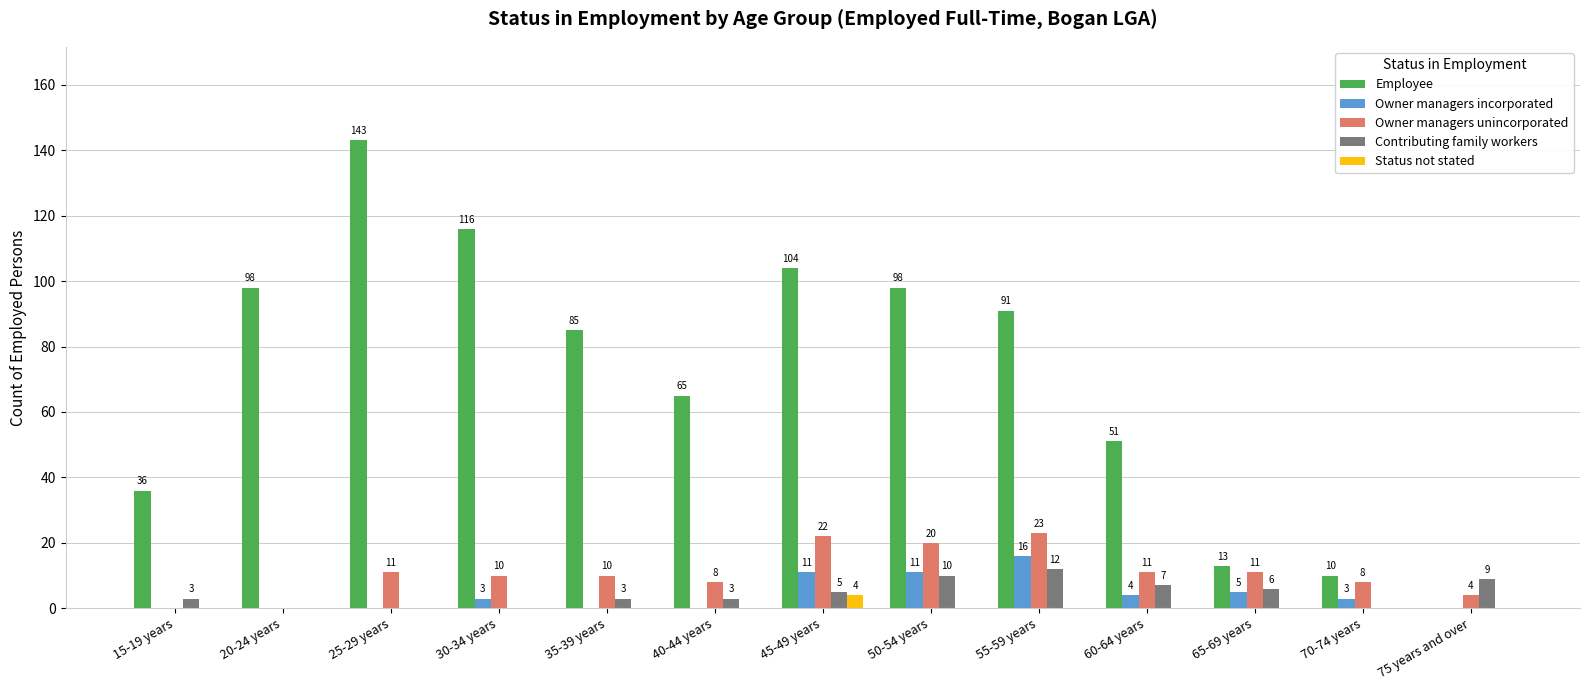

At which category is the sum across all series the highest?

25-29 years